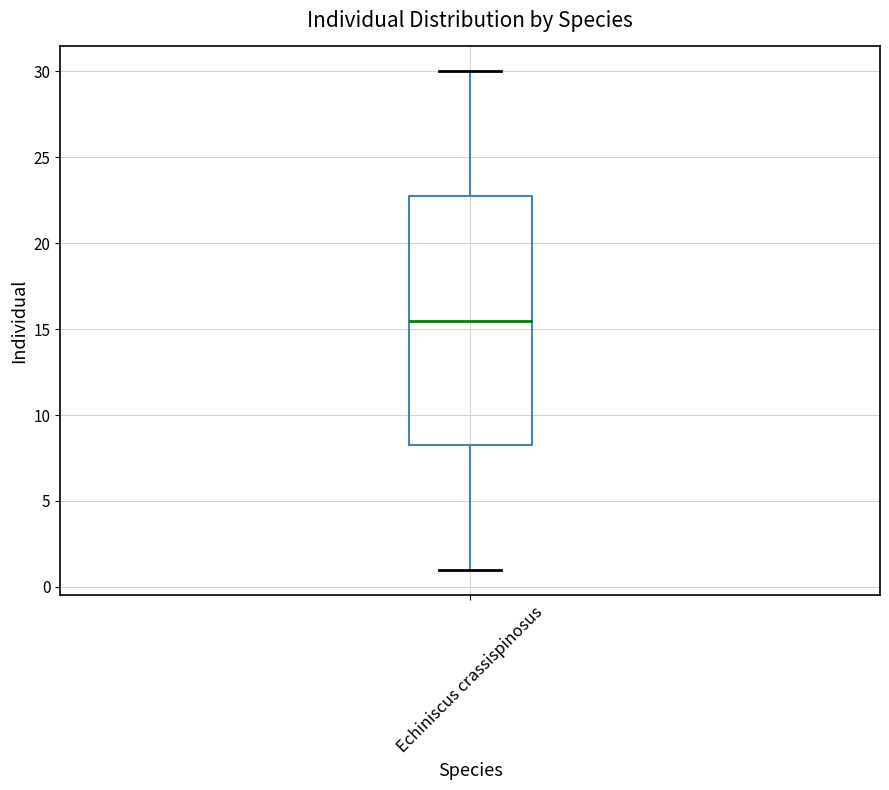

Where does the upper whisker of the box for Echiniscus crassispinosus end on the y-axis? The values are not printed on the chart, so give them approximately, as read against the axis.

30.0